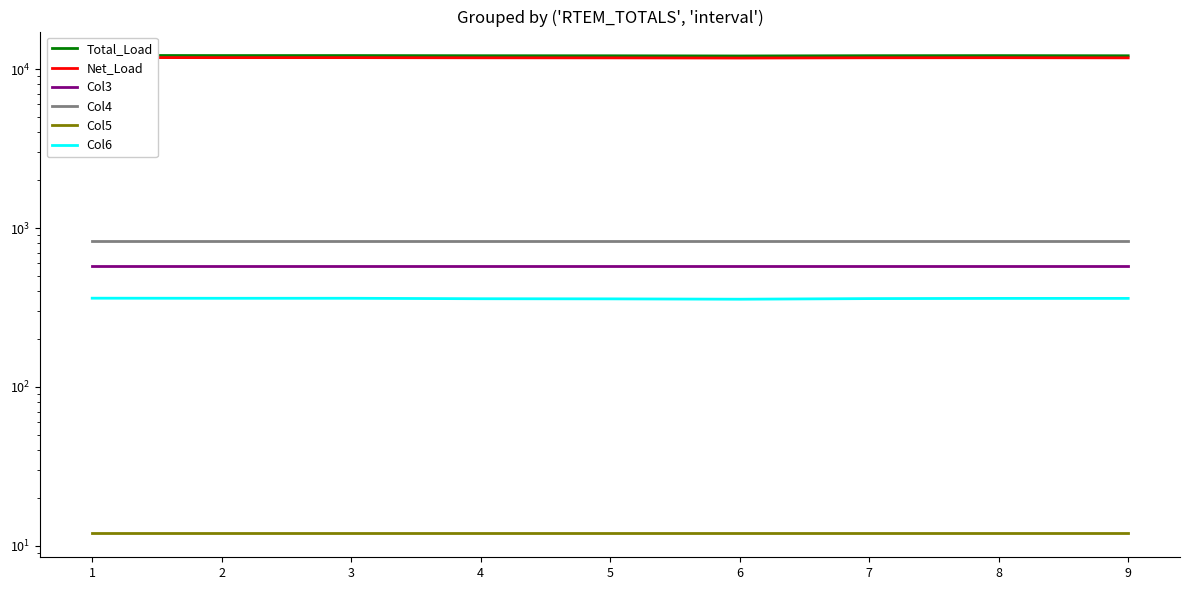

List the series in order of their peak value, highest first.

Total_Load, Net_Load, Col4, Col3, Col6, Col5